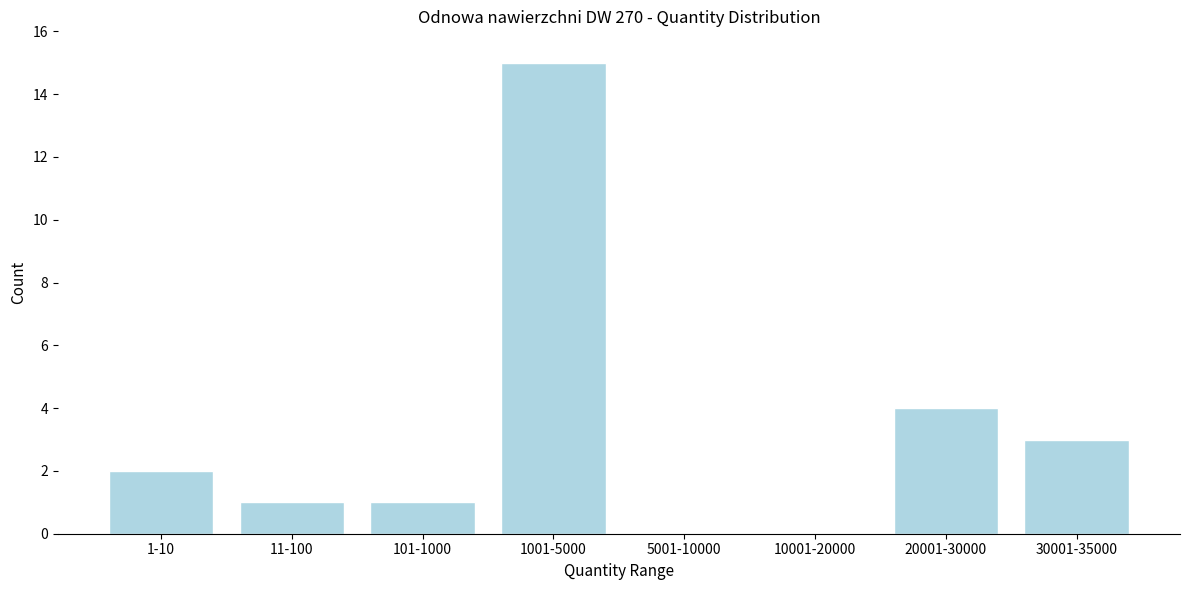

Reading left to right, transcribe all the data shown in this chart.

1-10=2	11-100=1	101-1000=1	1001-5000=15	5001-10000=0	10001-20000=0	20001-30000=4	30001-35000=3